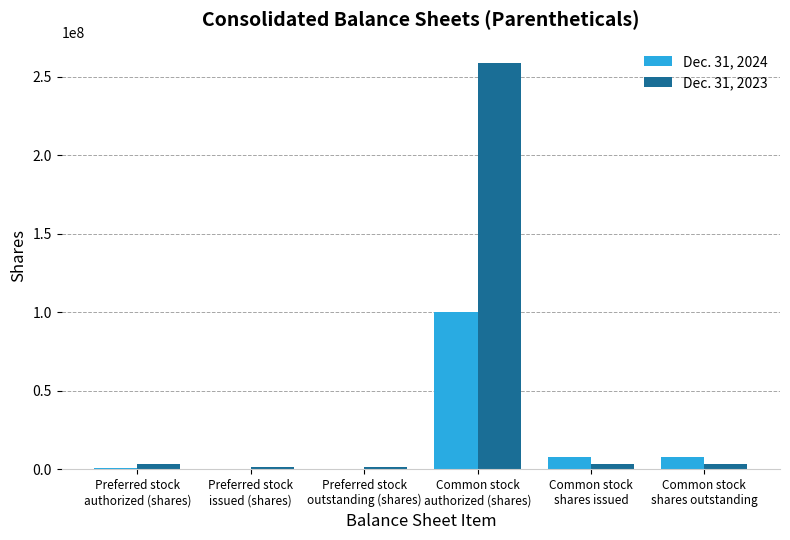

Which series has the largest total across all categories?

Dec. 31, 2023